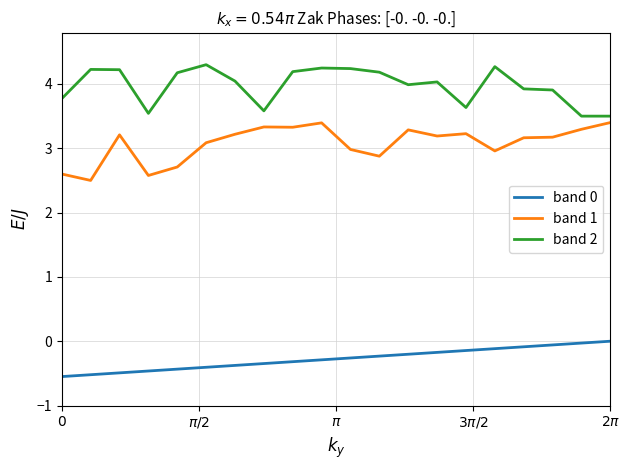

What is the difference between the maximum and minimum values in the band 1 series?

0.9